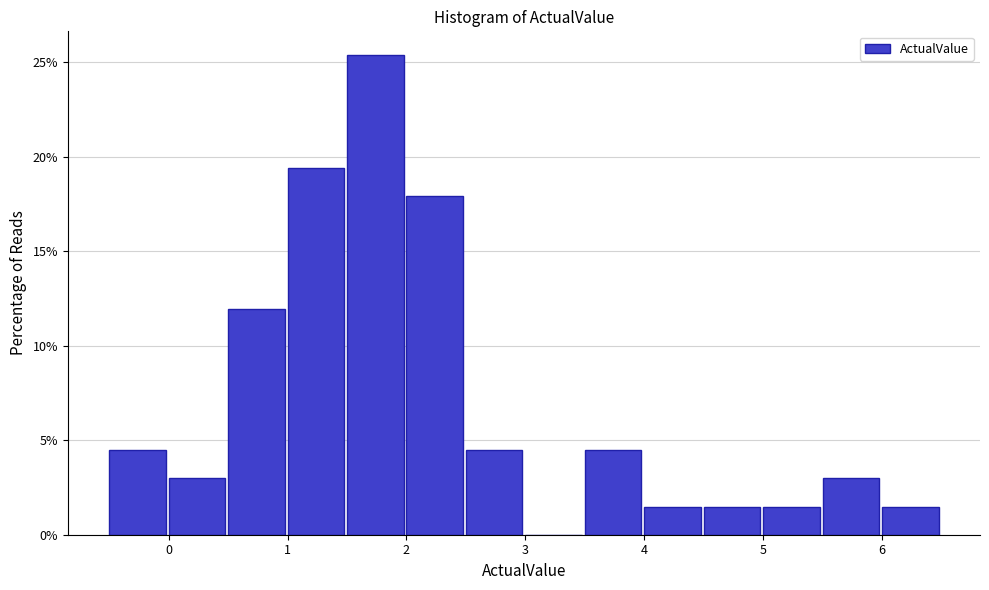

Over which range of the x-axis is the bar tallest?

1.5 to 2.0